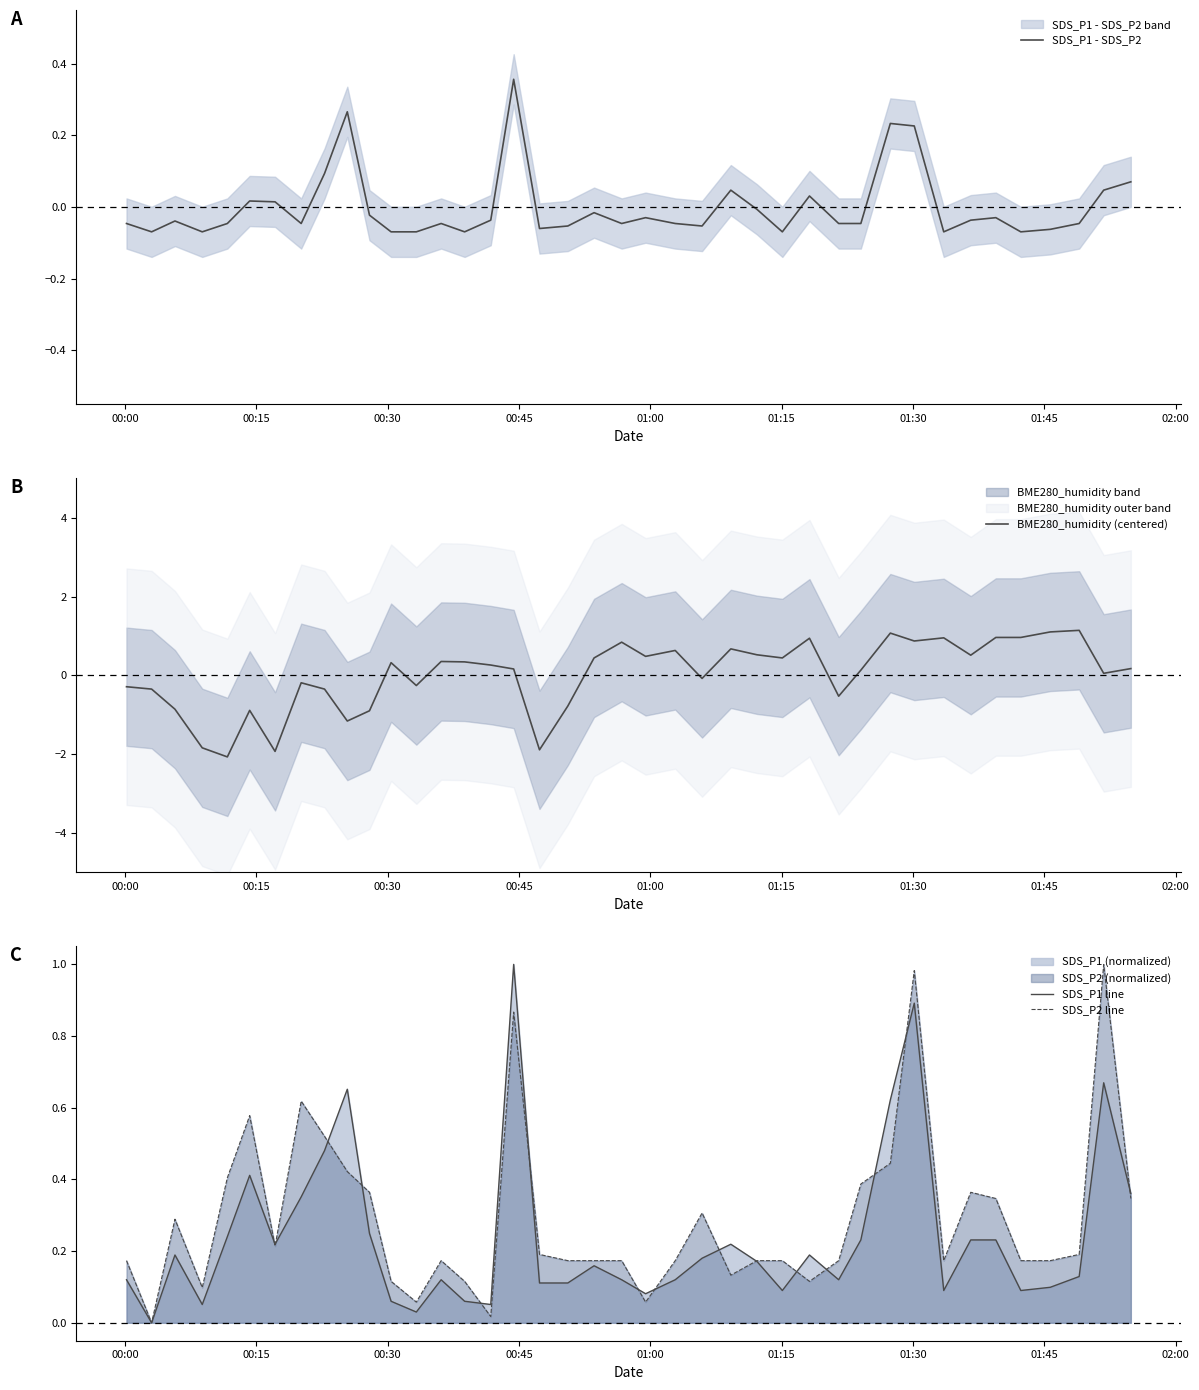

What is the highest value of the BME280_humidity (centered) series?

1.1